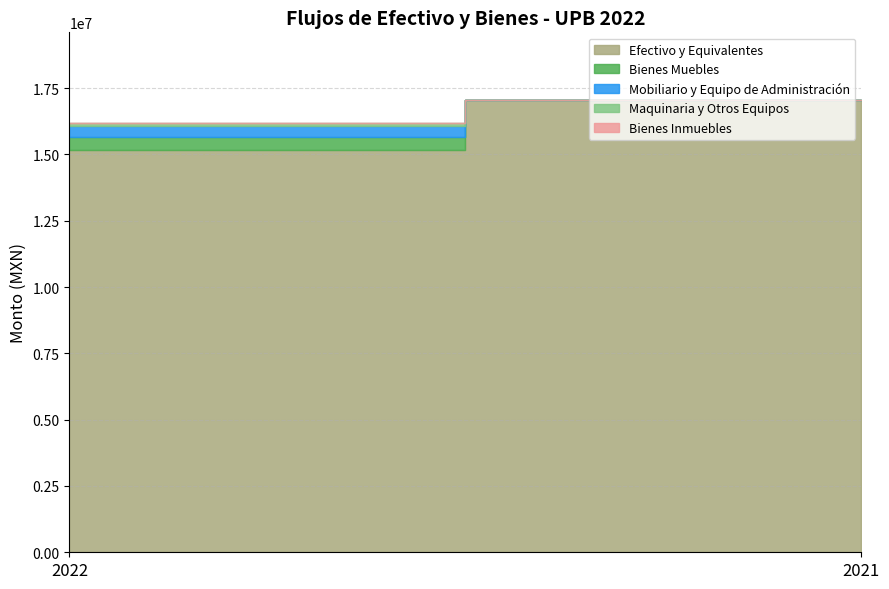

Does the chart display data point markers on the line(s)?

No